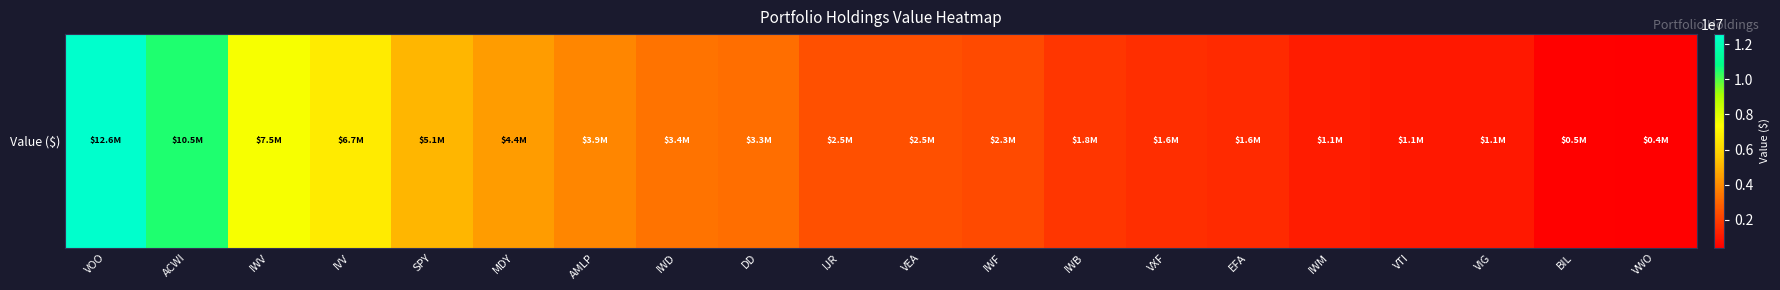

True or false: the data shows 2492000 at VEA.

True